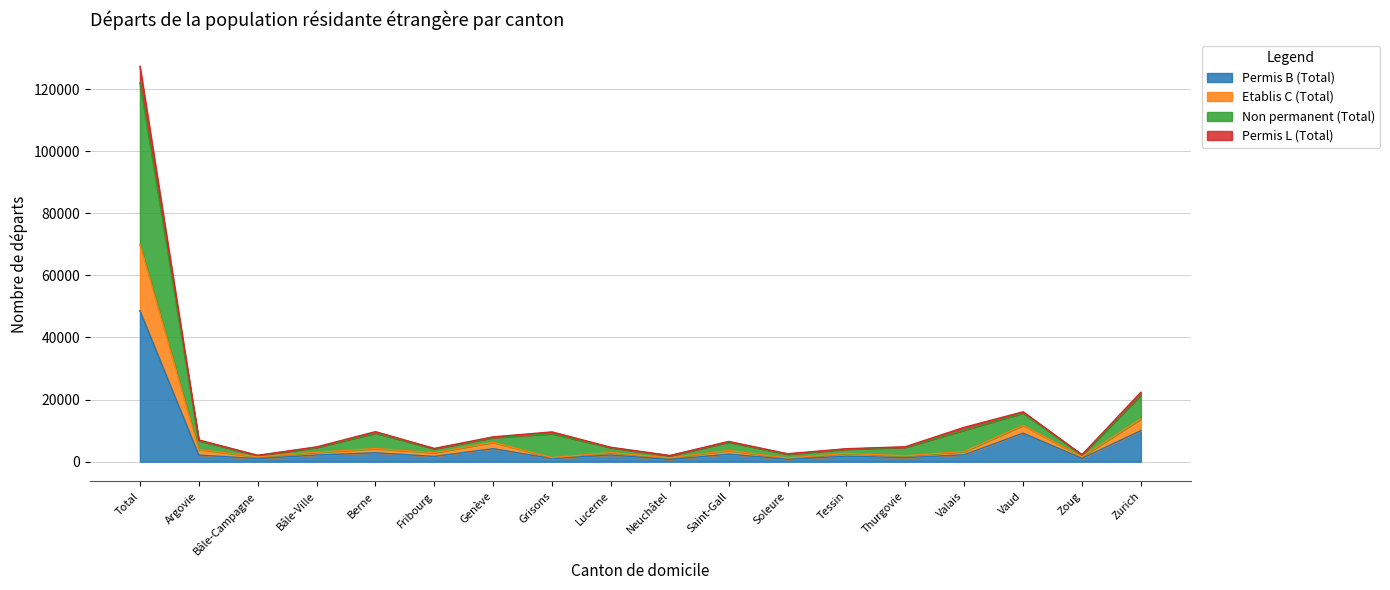

What is the maximum value for Permis B (Total)?

48600